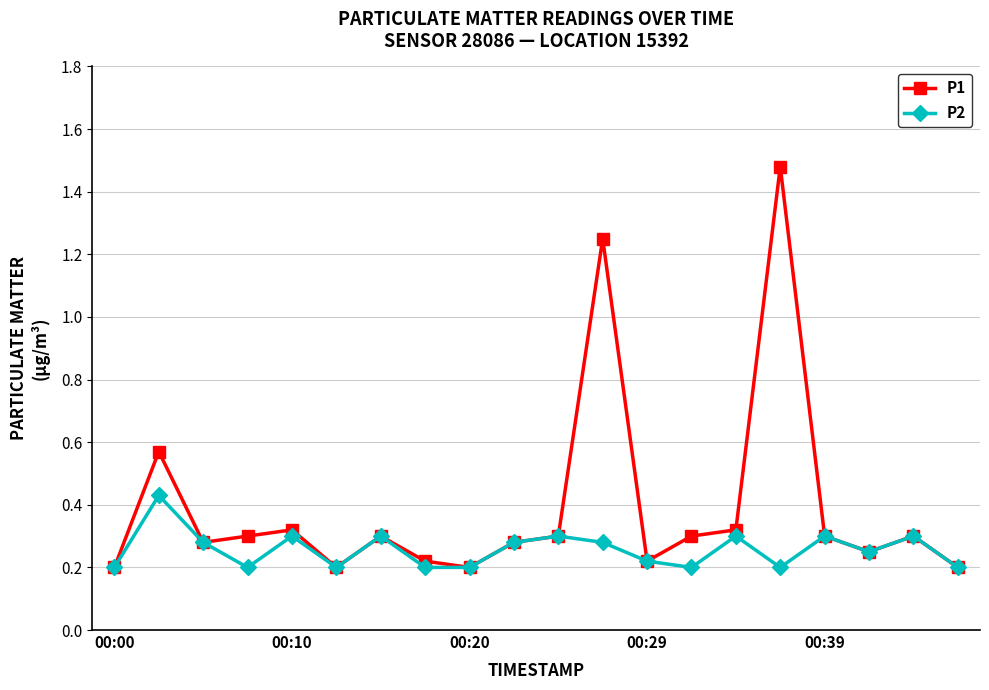

Which series has the widest spread of values?

P1